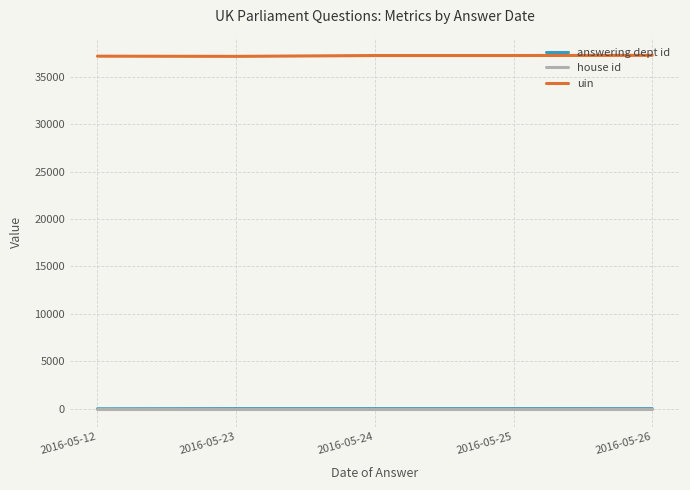

True or false: uin and house id cross at least once.

False